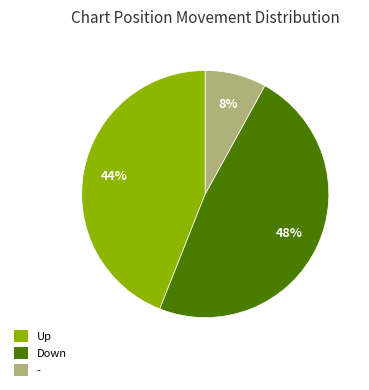

Is there any slice that represents more than half of the pie?

No